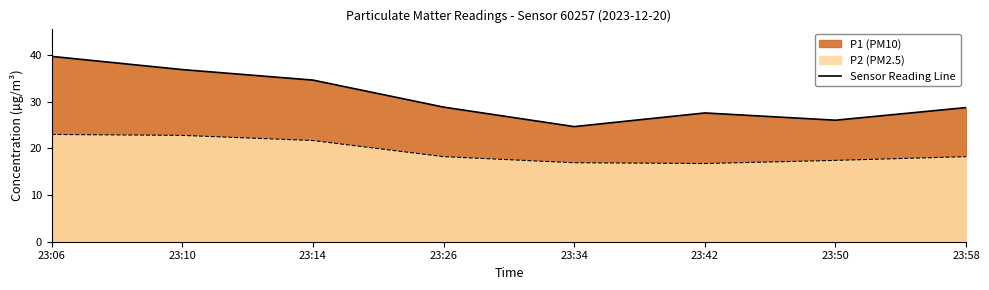

What is the difference between the highest and lowest values at 23:26?

10.6